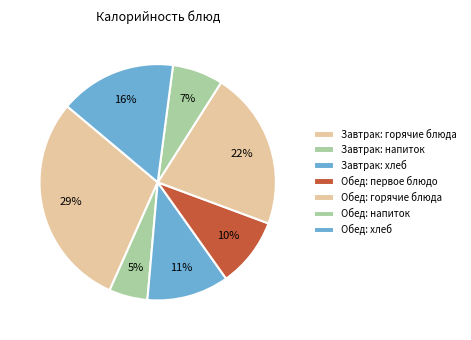

How many slices are in this pie chart?

7